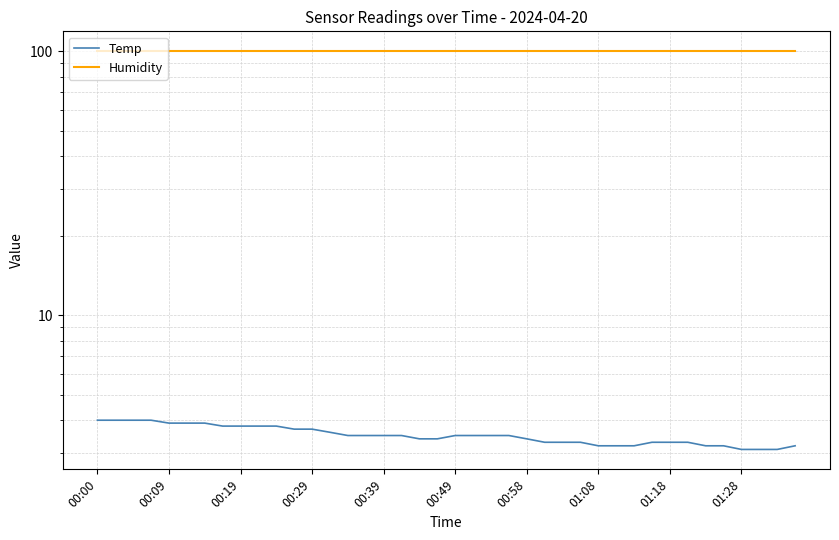

True or false: Humidity and Temp intersect in this chart.

False